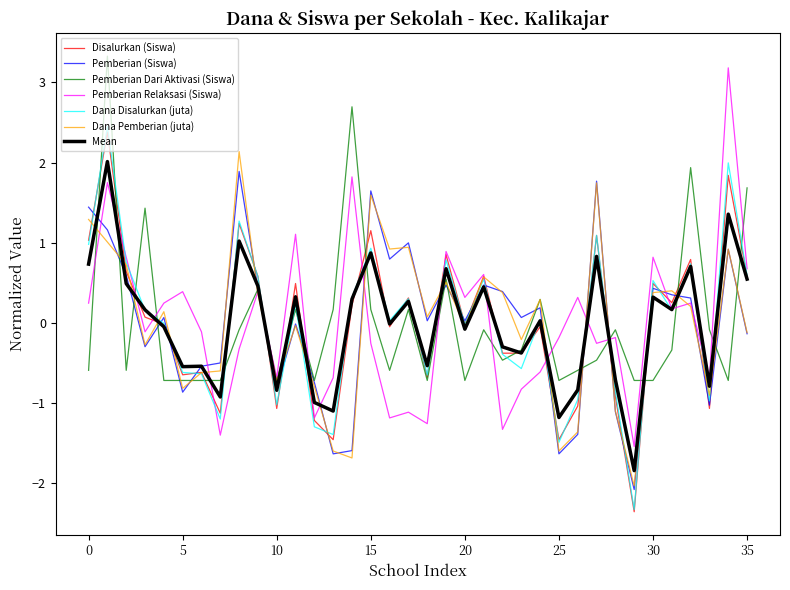

How many values in Dana Pemberian (juta) are above zero?

19